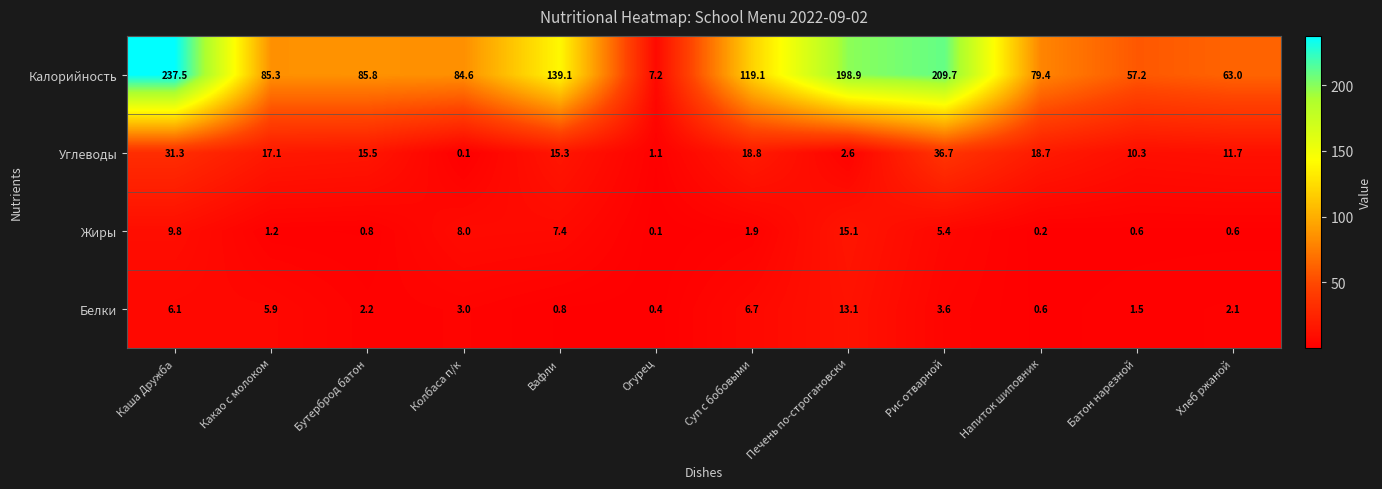

At Печень по-строгановски, list the series in order from largest to smallest.

Калорийность, Жиры, Белки, Углеводы